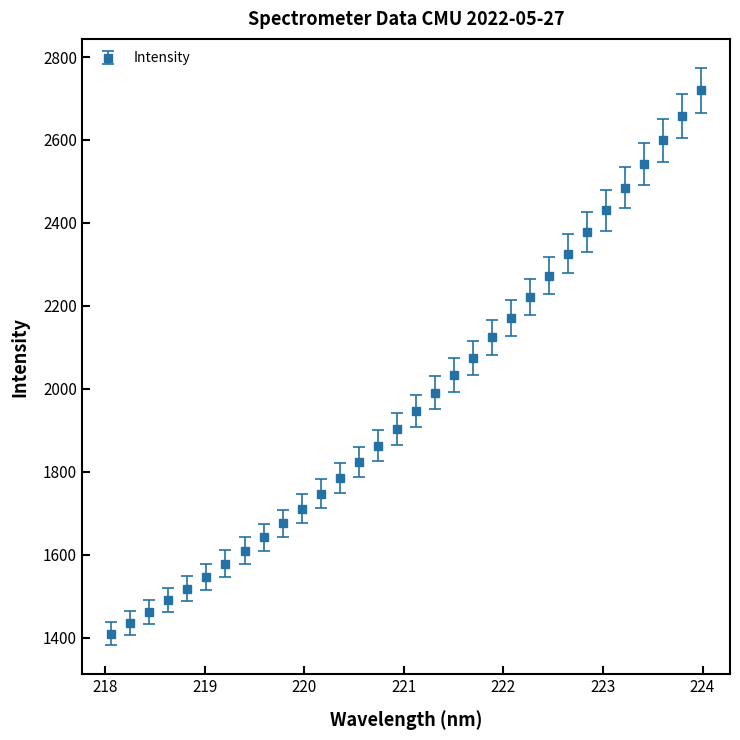

What is the average value?

1974.2